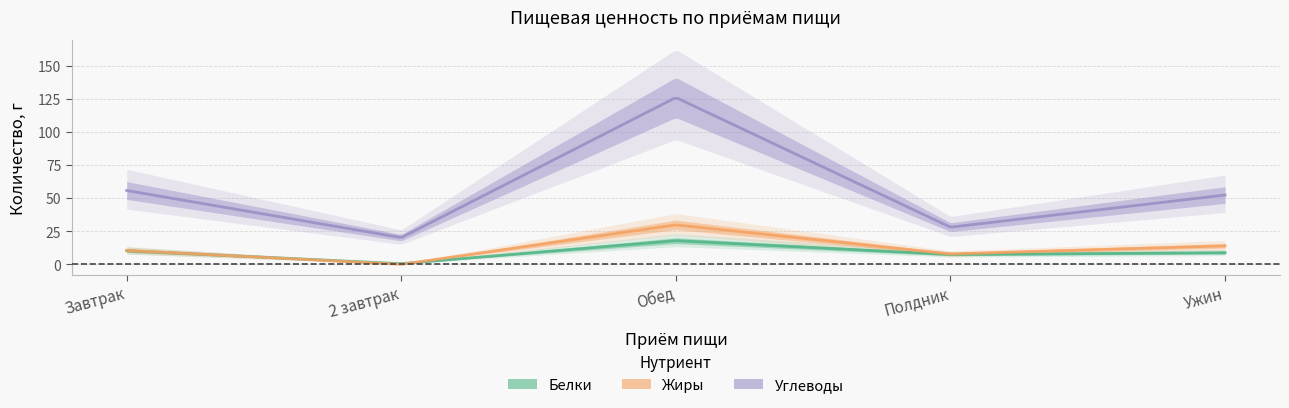

Reading left to right, transcribe all the data shown in this chart.

Белки: 10.3	0.5	17.9	7.4	8.8
Жиры: 10.5	0.0	29.8	7.9	14.0
Углеводы: 55.8	20.2	126.1	28.1	52.4